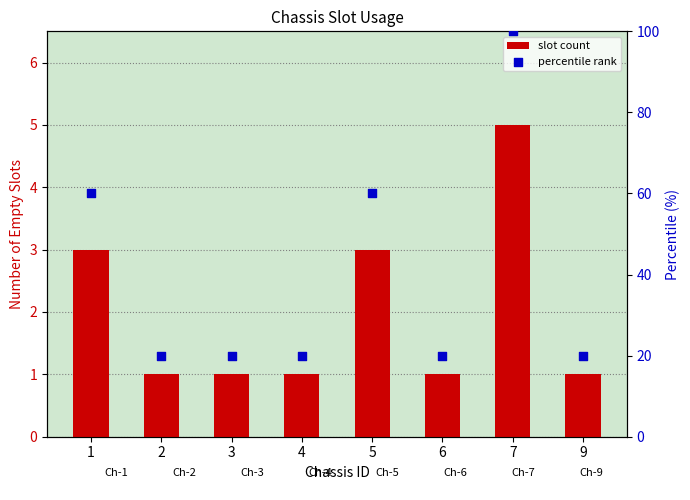

Which series contains the highest Y value?

percentile rank